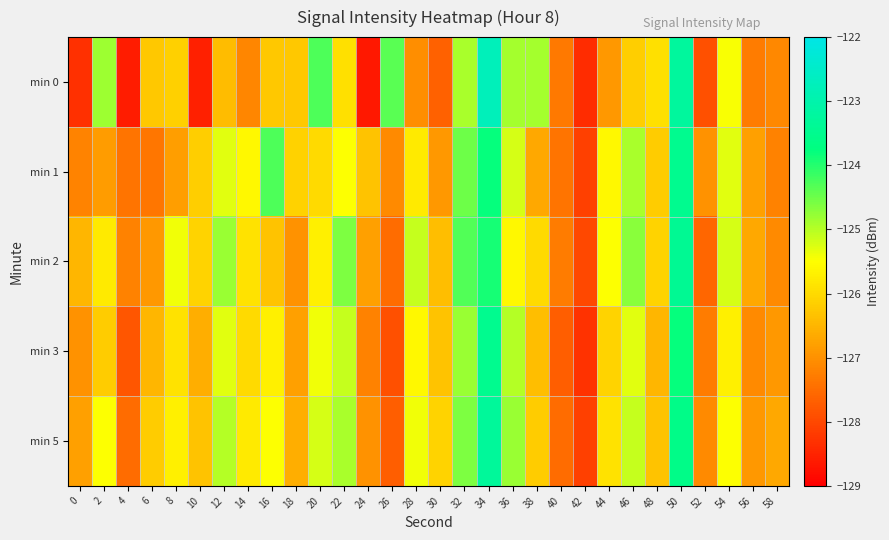

Reading right to left, extract all data points from this chart.

min 0: 58=-127.1	56=-127.3	54=-125.5	52=-127.9	50=-123.3	48=-125.9	46=-126.2	44=-126.9	42=-128.4	40=-127.3	38=-124.9	36=-124.9	34=-122.8	32=-124.9	30=-127.6	28=-127.1	26=-124.4	24=-128.7	22=-125.9	20=-124.3	18=-126.2	16=-126.3	14=-127.1	12=-126.4	10=-128.6	8=-126.1	6=-126.3	4=-128.6	2=-124.8	0=-128.3
min 1: 58=-127.2	56=-126.8	54=-125.3	52=-127.0	50=-123.5	48=-126.2	46=-124.9	44=-125.6	42=-128.1	40=-127.4	38=-126.7	36=-125.2	34=-123.8	32=-124.5	30=-126.9	28=-125.8	26=-127.1	24=-126.3	22=-125.5	20=-126.0	18=-126.1	16=-124.3	14=-125.6	12=-125.3	10=-126.2	8=-126.8	6=-127.4	4=-127.4	2=-126.9	0=-127.2
min 2: 58=-127.1	56=-126.7	54=-125.2	52=-127.6	50=-123.4	48=-126.1	46=-124.7	44=-125.5	42=-128.0	40=-127.3	38=-126.0	36=-125.6	34=-123.9	32=-124.3	30=-126.4	28=-125.1	26=-127.5	24=-126.8	22=-124.6	20=-125.7	18=-127.0	16=-126.3	14=-125.9	12=-124.8	10=-126.1	8=-125.4	6=-126.9	4=-127.2	2=-125.8	0=-126.5
min 3: 58=-126.9	56=-127.1	54=-125.7	52=-127.3	50=-123.8	48=-126.5	46=-125.3	44=-126.1	42=-128.3	40=-127.7	38=-126.4	36=-125.0	34=-123.5	32=-124.8	30=-126.3	28=-125.6	26=-127.9	24=-127.2	22=-125.1	20=-125.4	18=-126.8	16=-125.7	14=-126.0	12=-125.3	10=-126.6	8=-125.9	6=-126.5	4=-127.8	2=-126.2	0=-127.0
min 5: 58=-126.7	56=-126.9	54=-125.5	52=-127.1	50=-123.6	48=-126.3	46=-125.1	44=-125.9	42=-128.1	40=-127.5	38=-126.2	36=-124.8	34=-123.3	32=-124.6	30=-126.1	28=-125.4	26=-127.7	24=-127.0	22=-124.9	20=-125.2	18=-126.6	16=-125.5	14=-125.8	12=-125.0	10=-126.3	8=-125.7	6=-126.2	4=-127.5	2=-125.5	0=-126.8